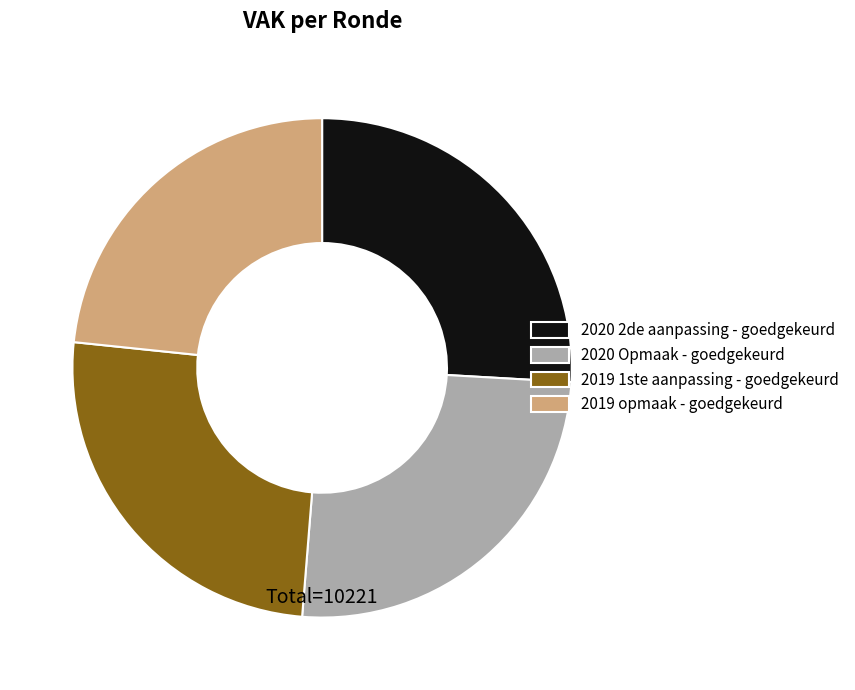

How many segments does this pie chart have?

4